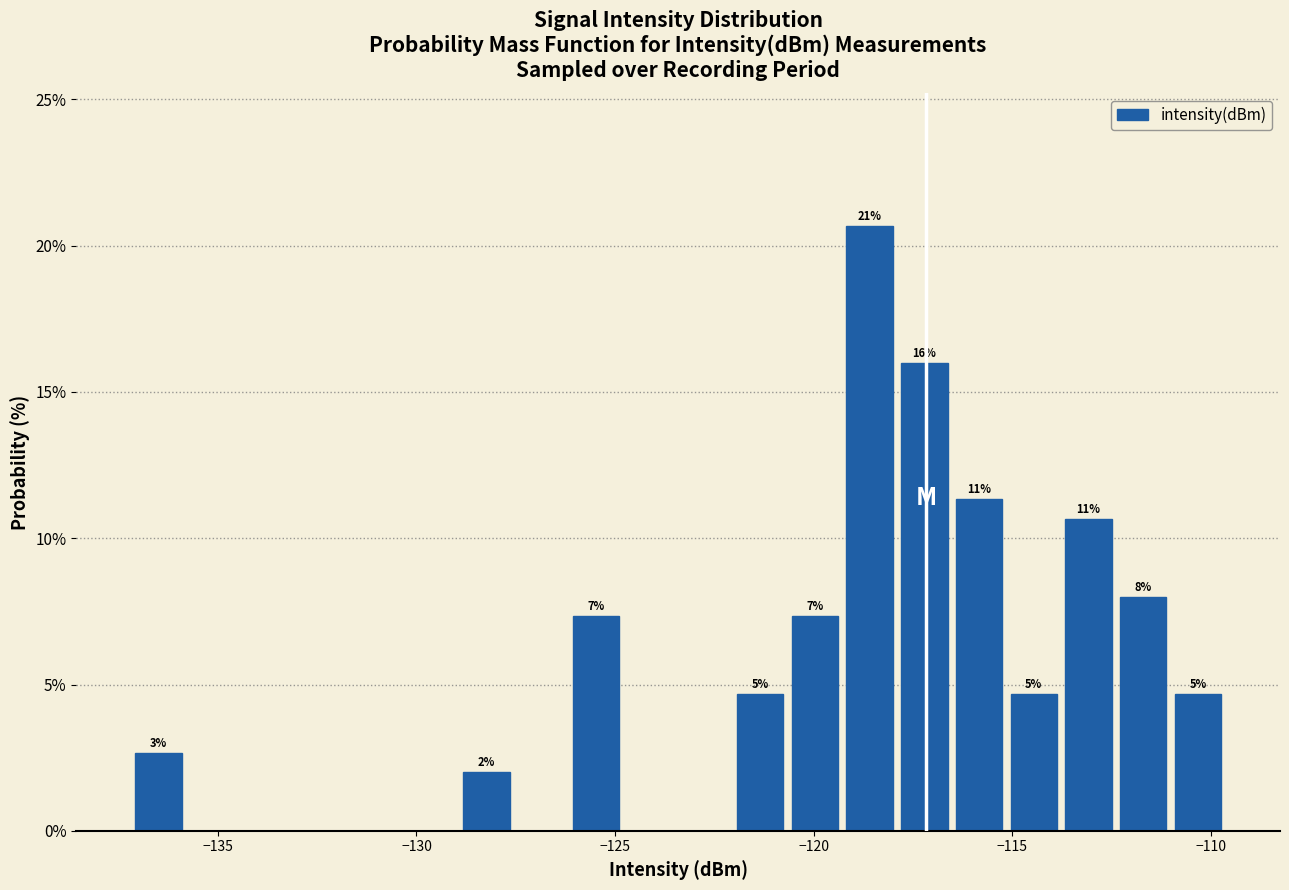

Read against the x-axis, roughly where is the centre of the tallest bar?

-118.5